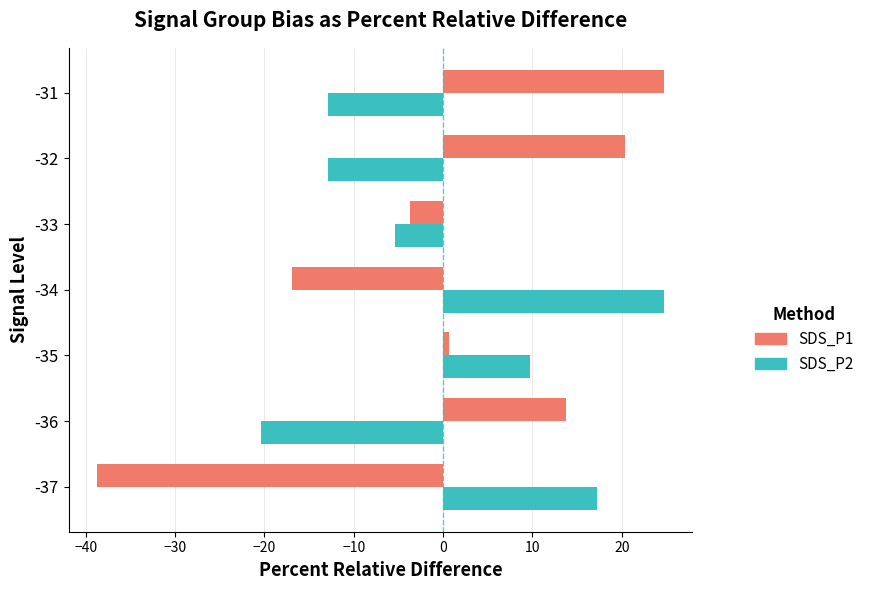

How many values in SDS_P1 are above zero?

4